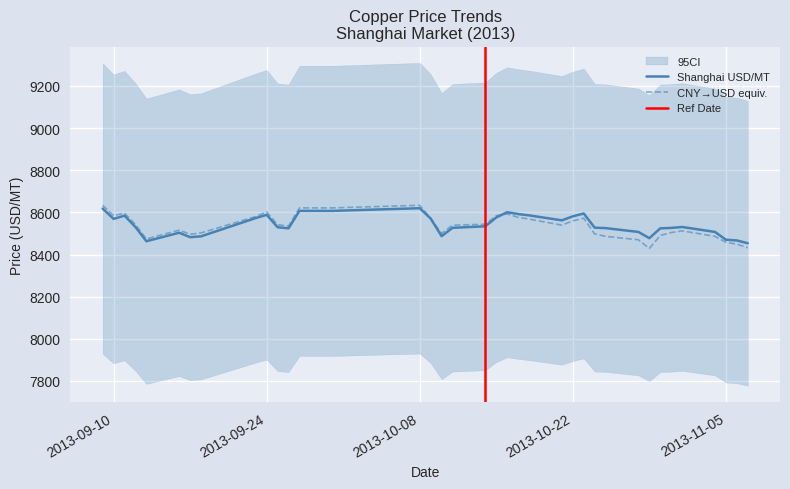

What is the label of the 36th point from the left?

2013.11.06